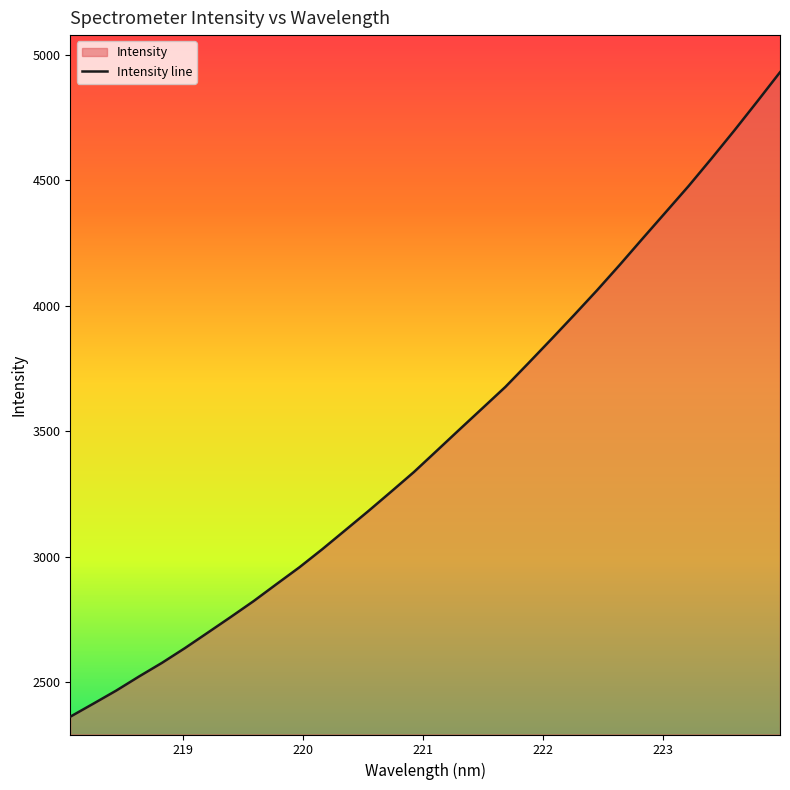

What is the maximum value shown in the chart?

4930.6